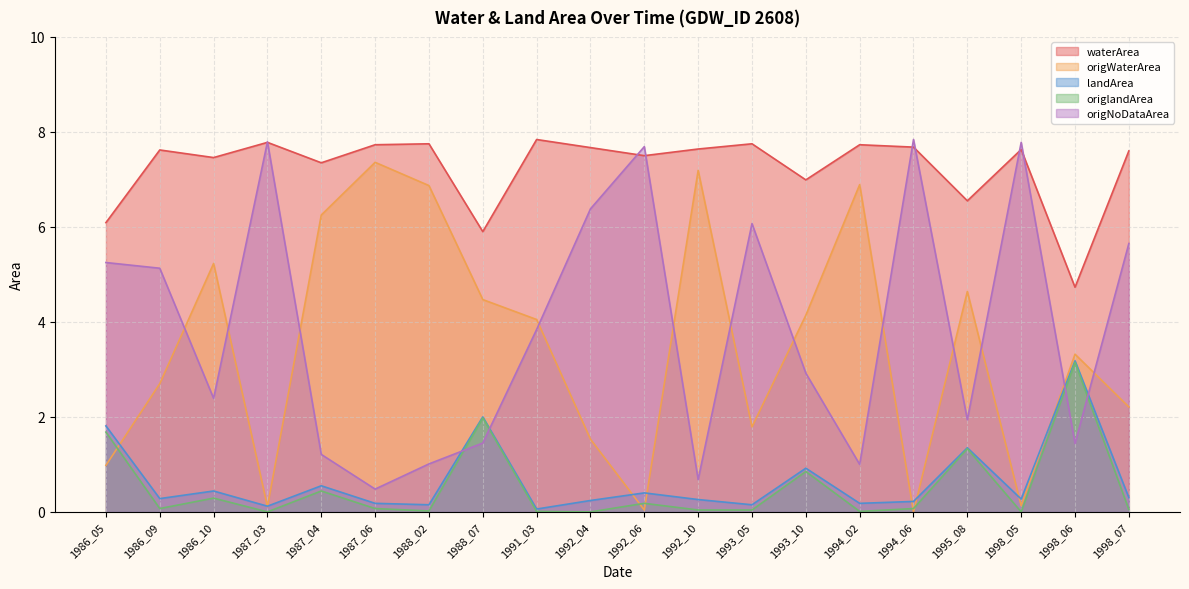

Which series has the largest total across all categories?

waterArea